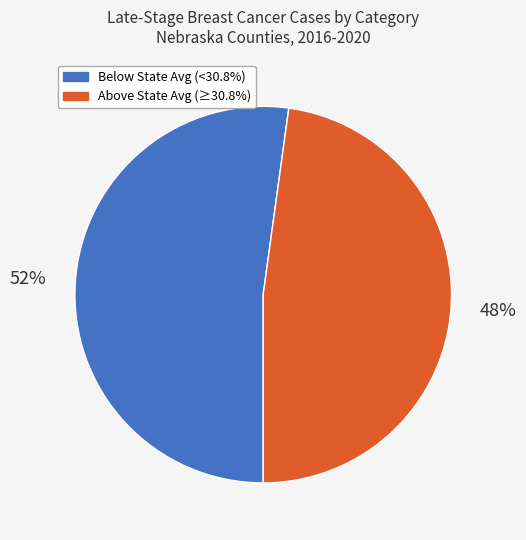

To the nearest percent, what is the average slice percentage?

50%